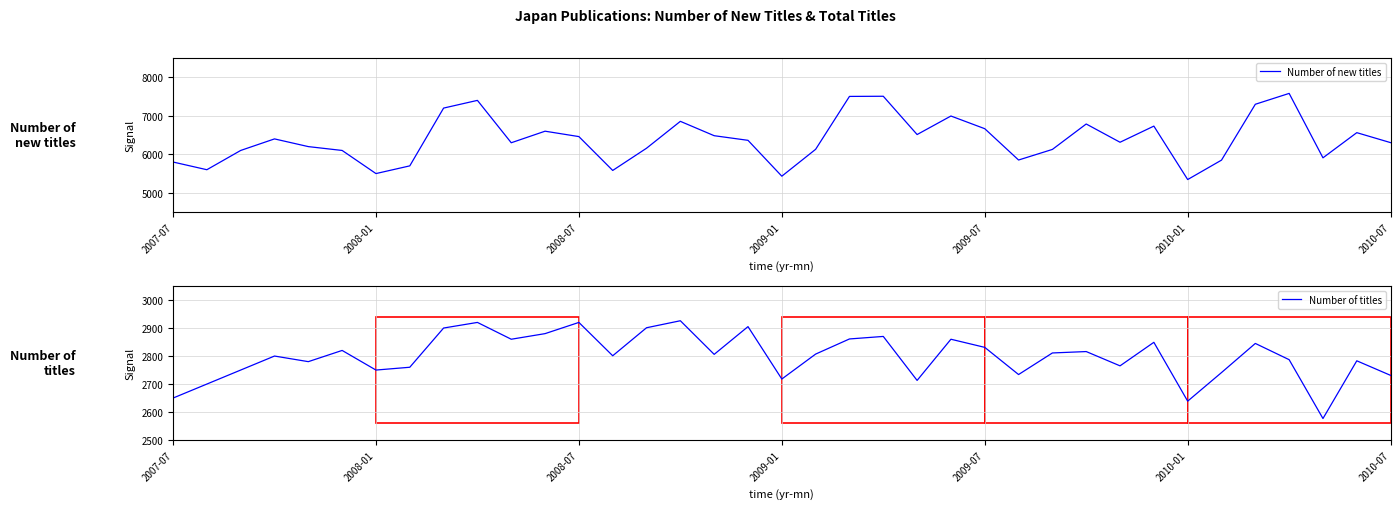

Which series has the largest total across all categories?

Number of new titles